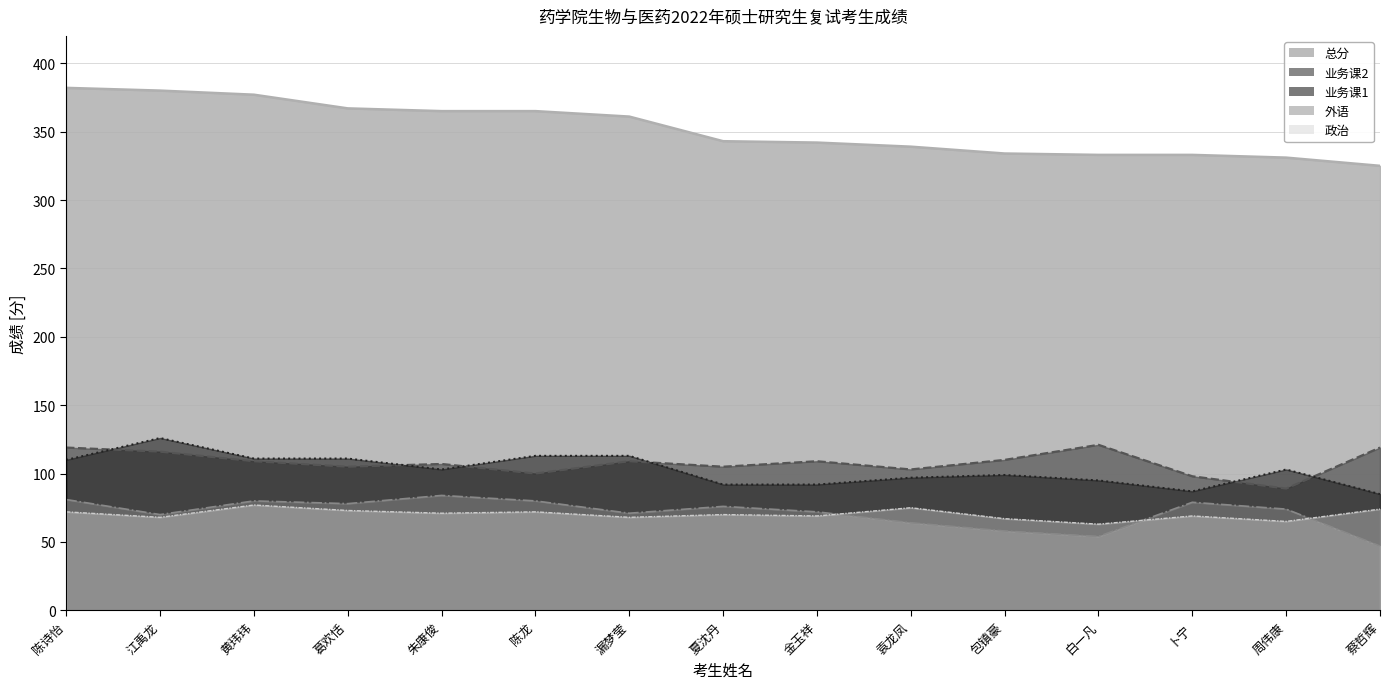

Which series has the largest total across all categories?

总分